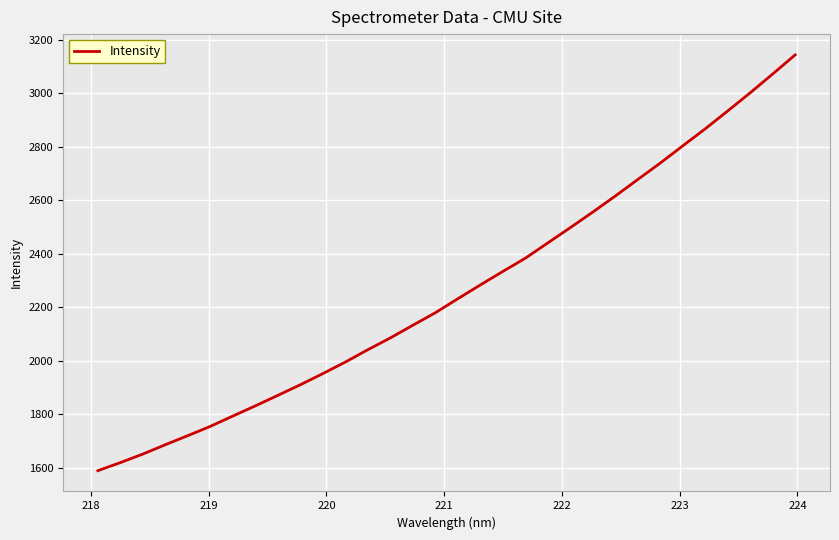

What is the greatest value displayed?

3143.2